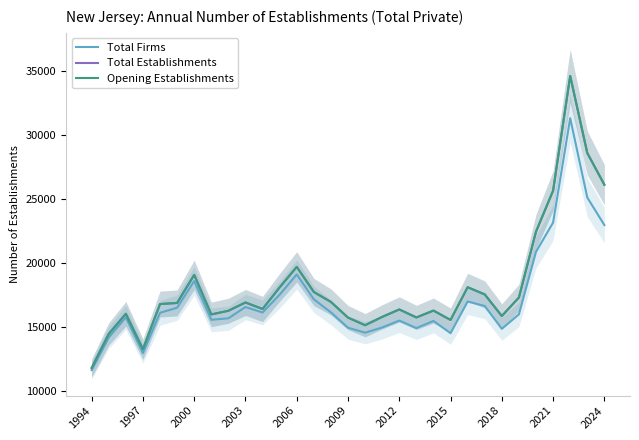

What is the total value across all series at 26?

65836